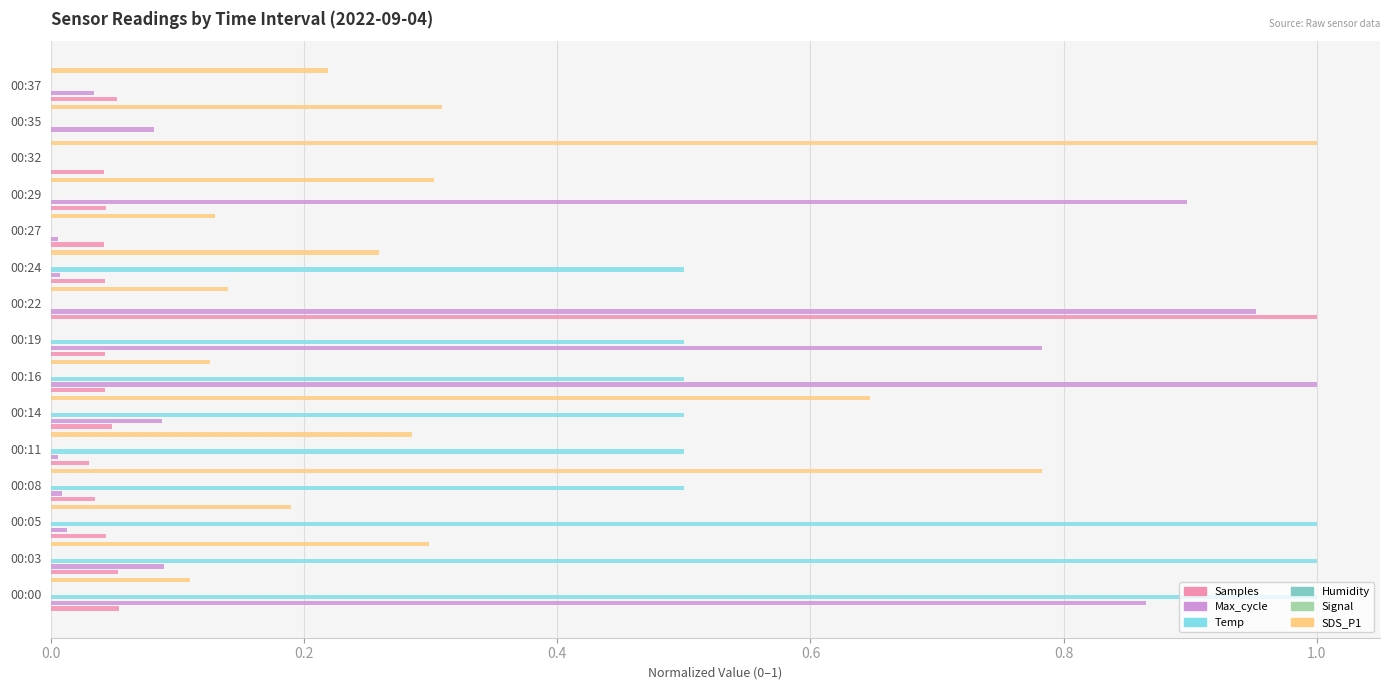

What is the average value of the SDS_P1 series?

0.3